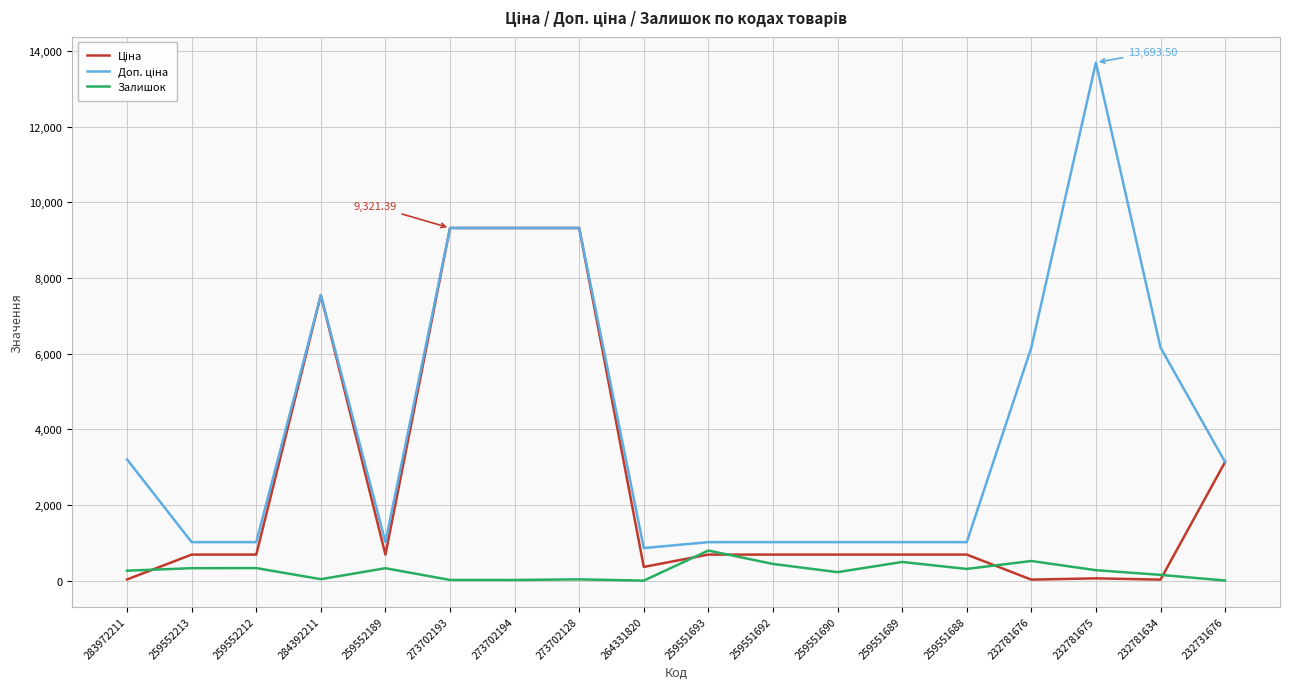

How many categories are shown in the chart?

18